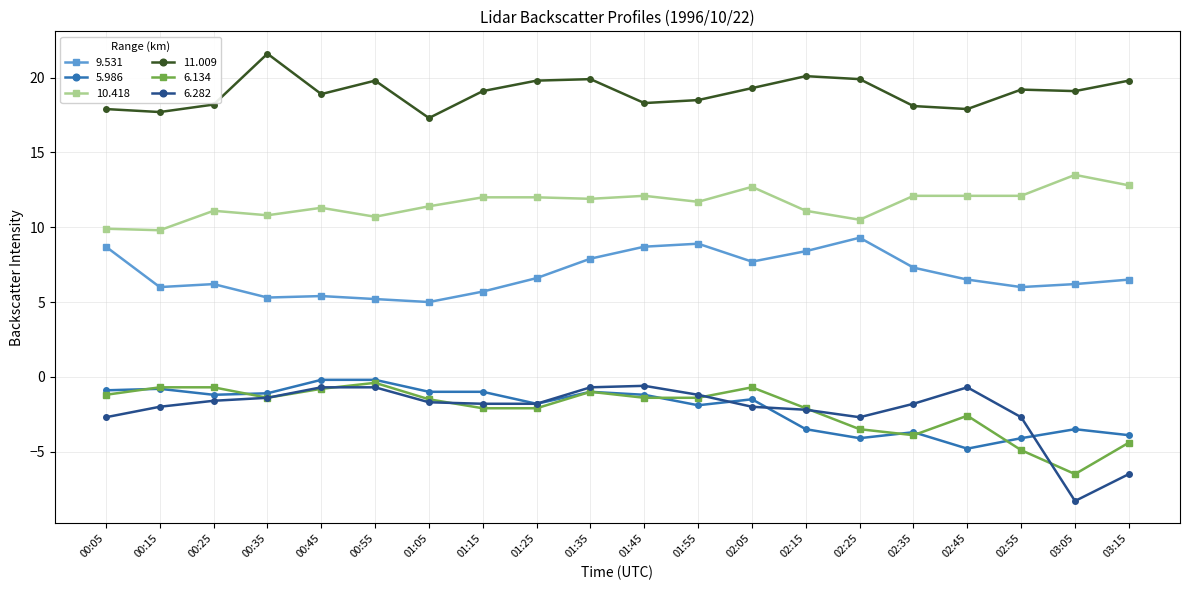

What is the difference between the second highest and second lowest values in the 10.418 series?

2.9